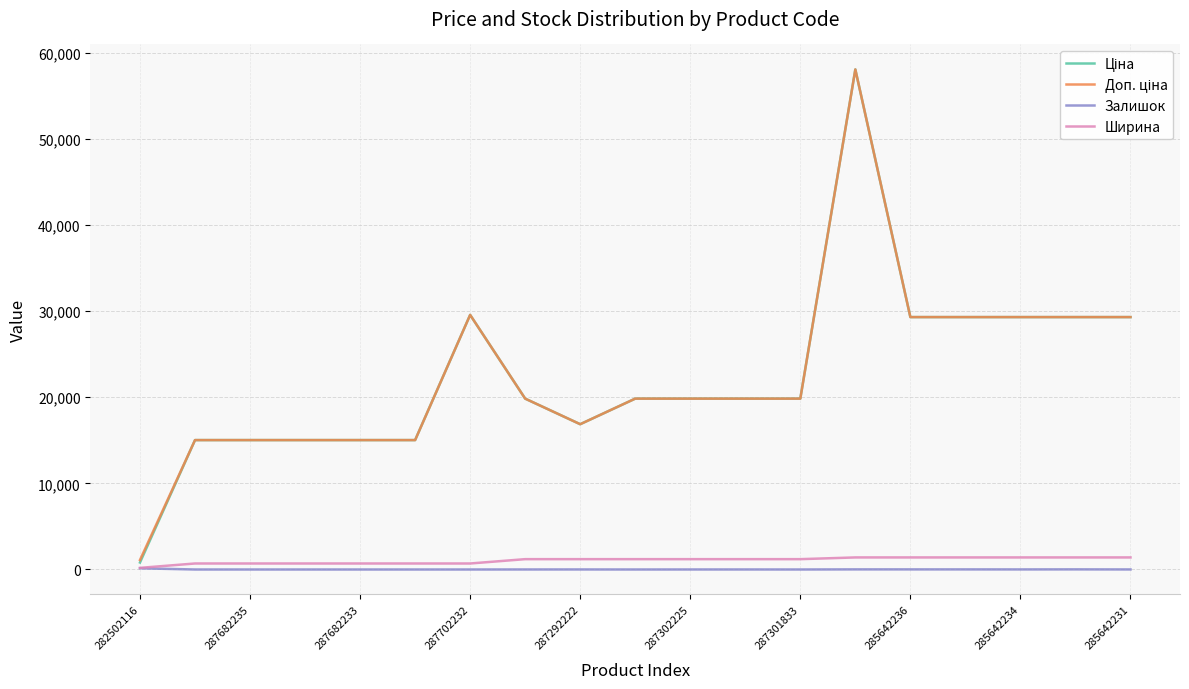

What is the maximum value for Ширина?

1400.0